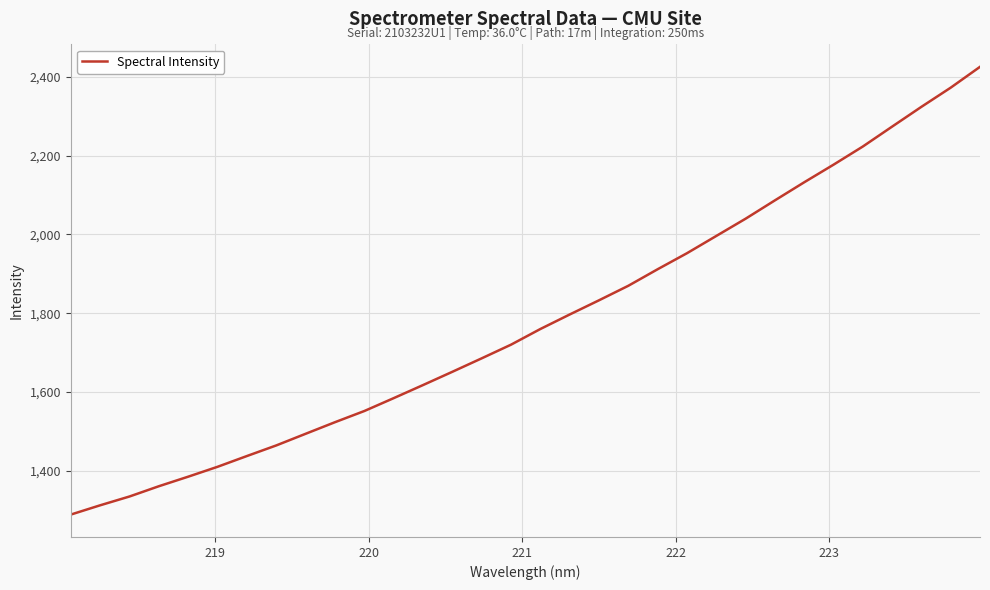

What is the maximum value shown in the chart?

2425.3